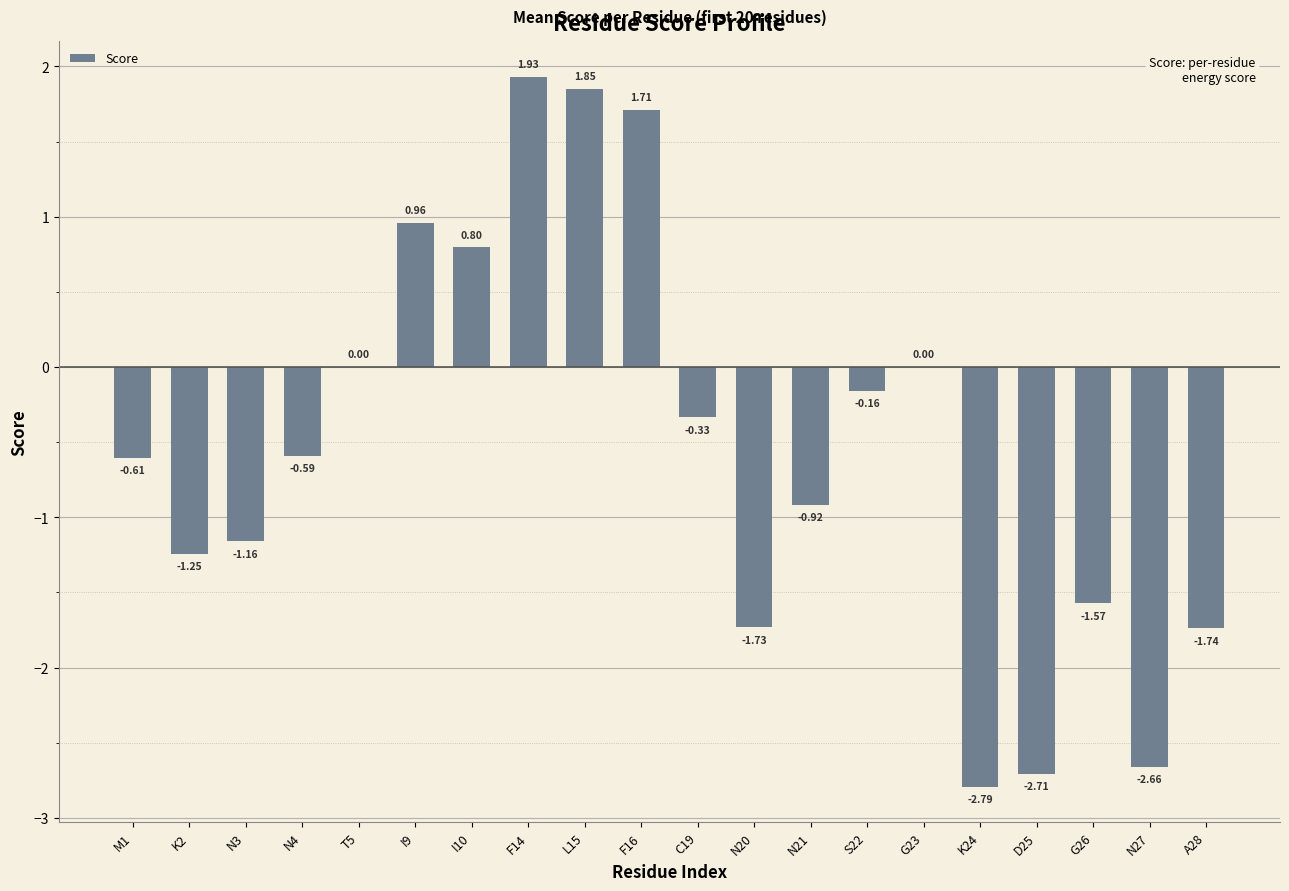

How many categories are shown in the chart?

20